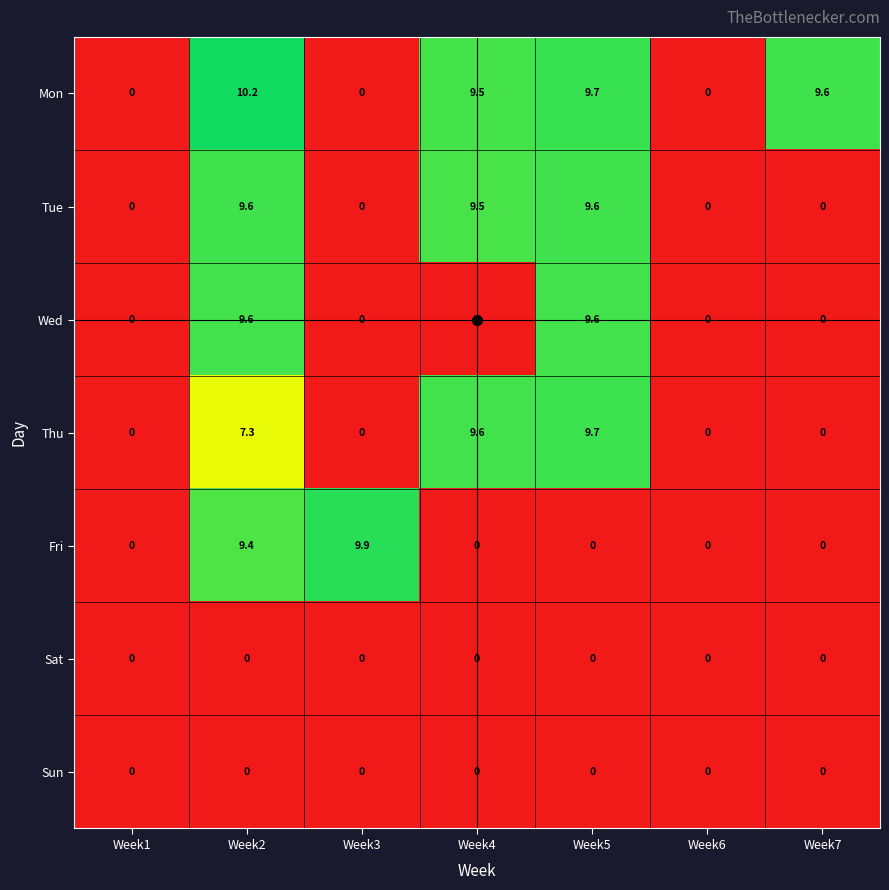

How many distinct data groups are displayed?

7